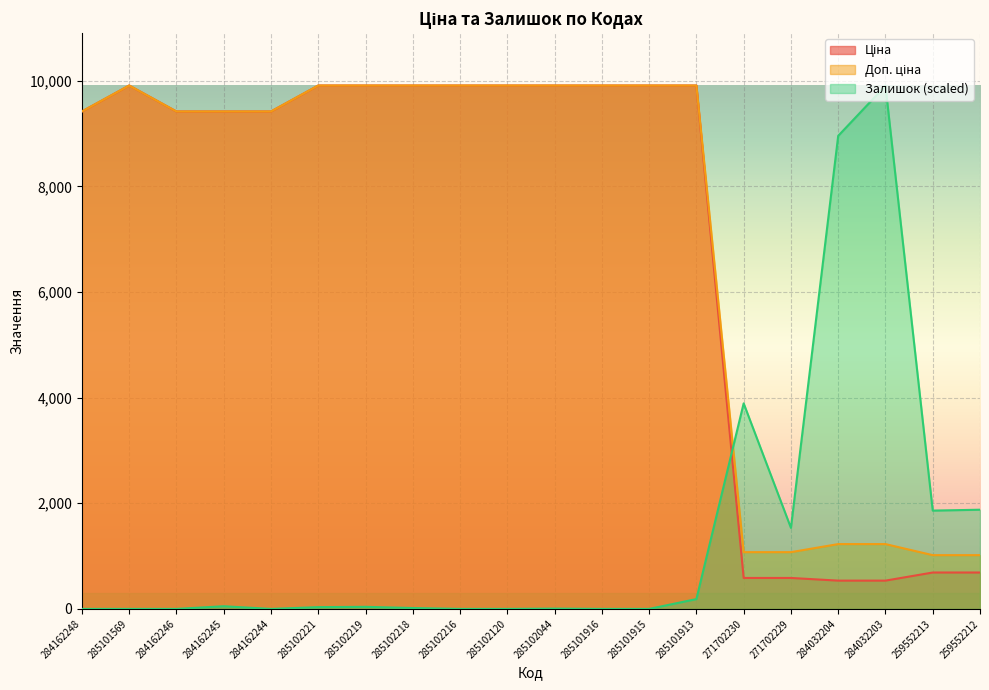

Which series has the largest total across all categories?

Доп. ціна